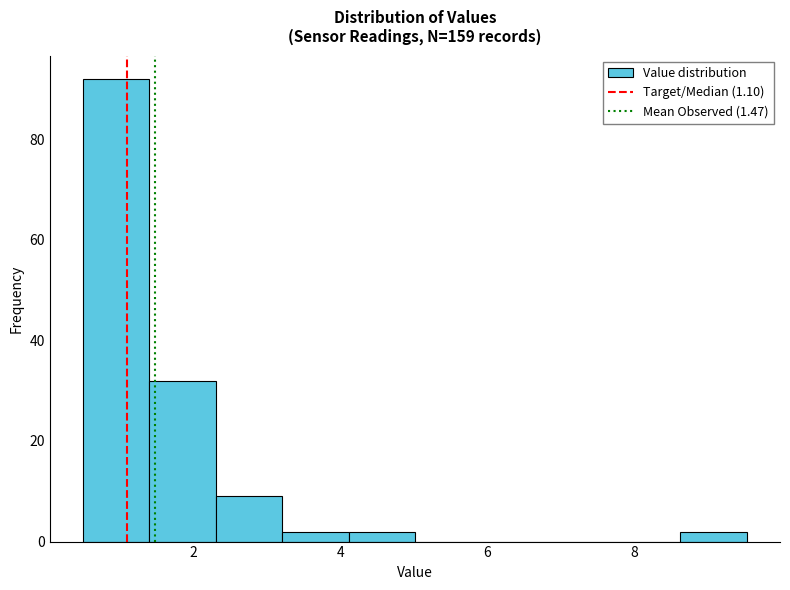

What is the height of the bar covering 2.4 to 3.2 on the x-axis? Neither the bar edges nor the heights are printed on the chart, so give them approximately, as read against the axes.

10